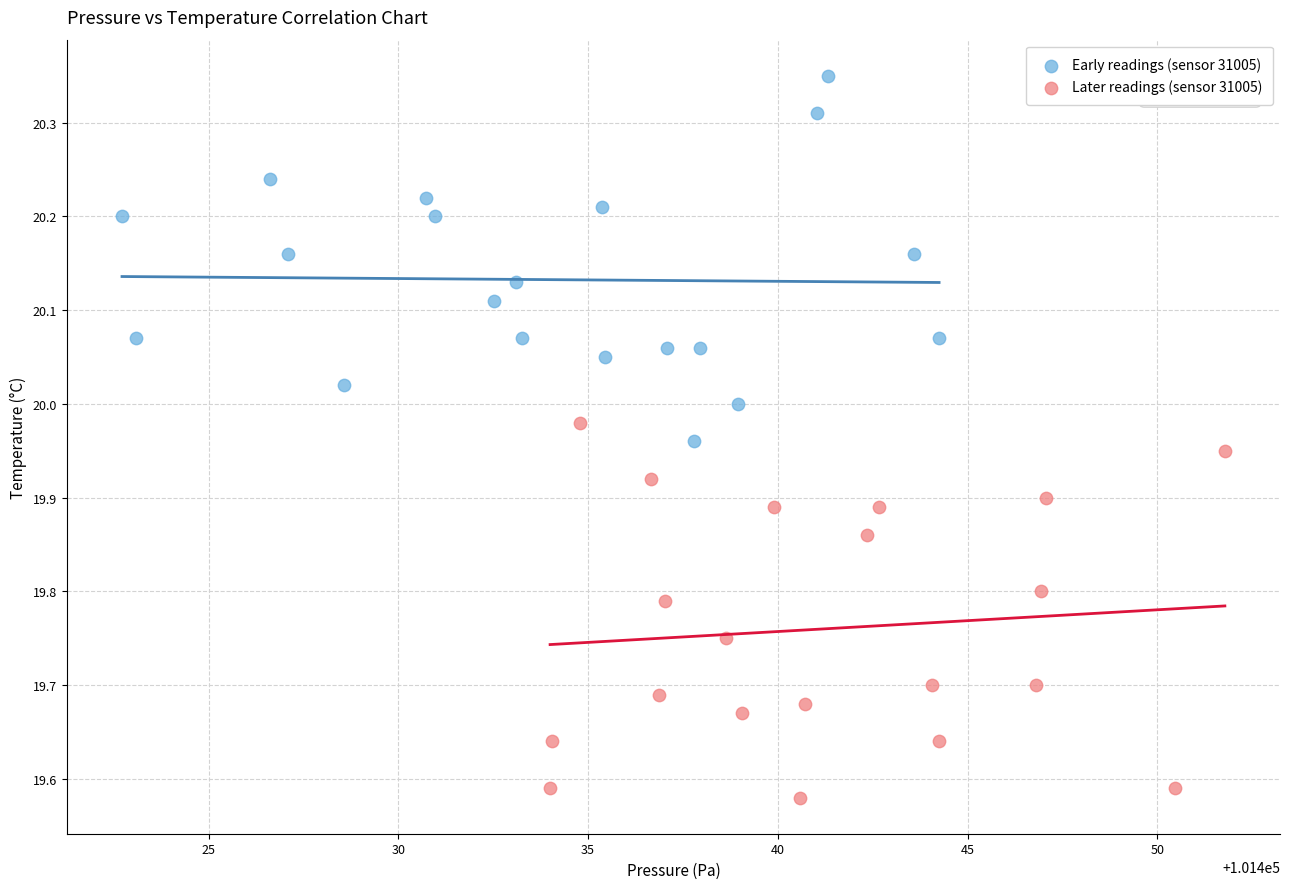

Which series contains the highest Y value?

Early readings (sensor 31005)